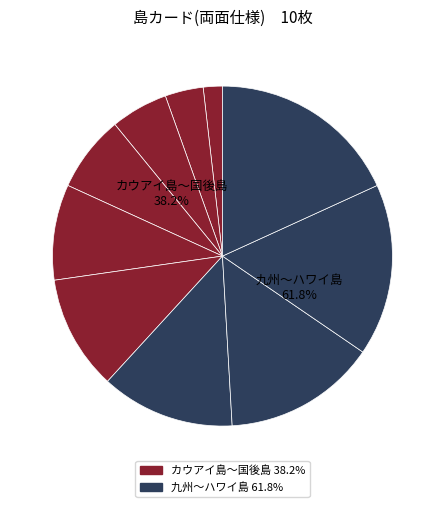

True or false: 西之島 accounts for 1% of the total.

False